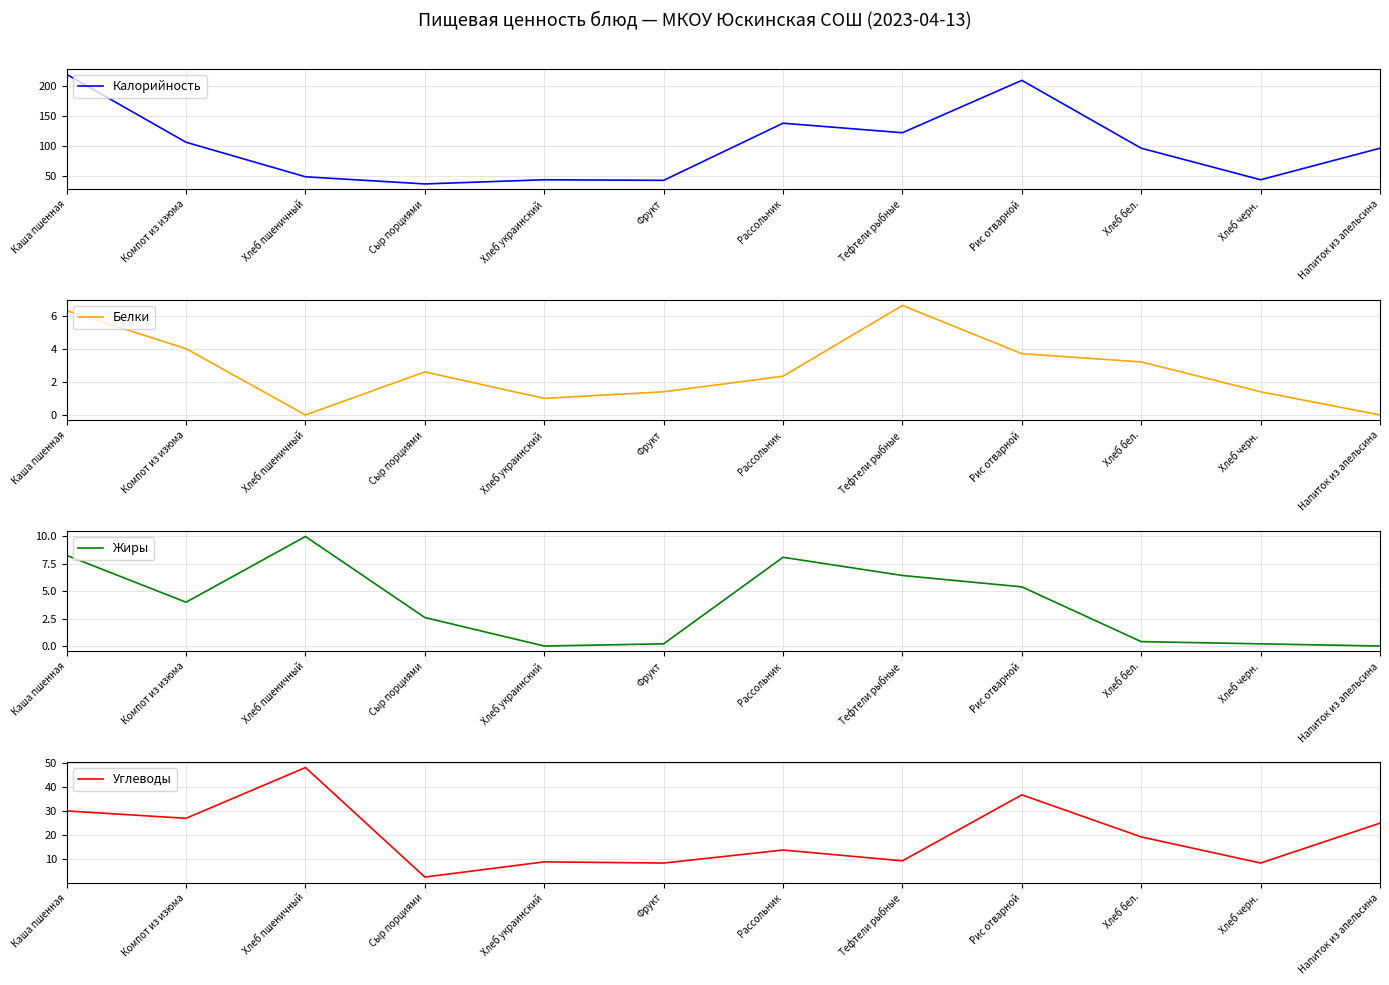

Reading left to right, list all the values displayed in this chart.

Калорийность: 220.0	106.0	48.0	36.0	43.0	42.0	138.0	122.0	210.0	96.0	43.0	96.0
Белки: 6.3	4.0	0.0	2.6	1.0	1.4	2.3	6.6	3.7	3.2	1.4	0.0
Жиры: 8.3	4.0	10.0	2.6	0.0	0.2	8.1	6.4	5.4	0.4	0.2	0.0
Углеводы: 30.1	27.0	48.0	2.7	9.0	8.5	13.9	9.4	36.7	19.3	8.5	25.0